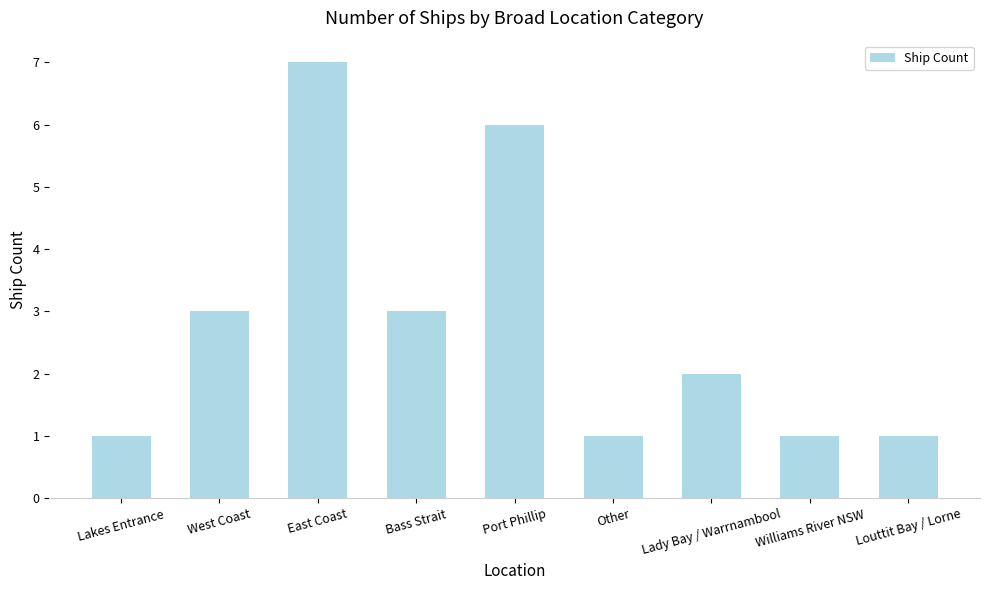

What is the average value?

3